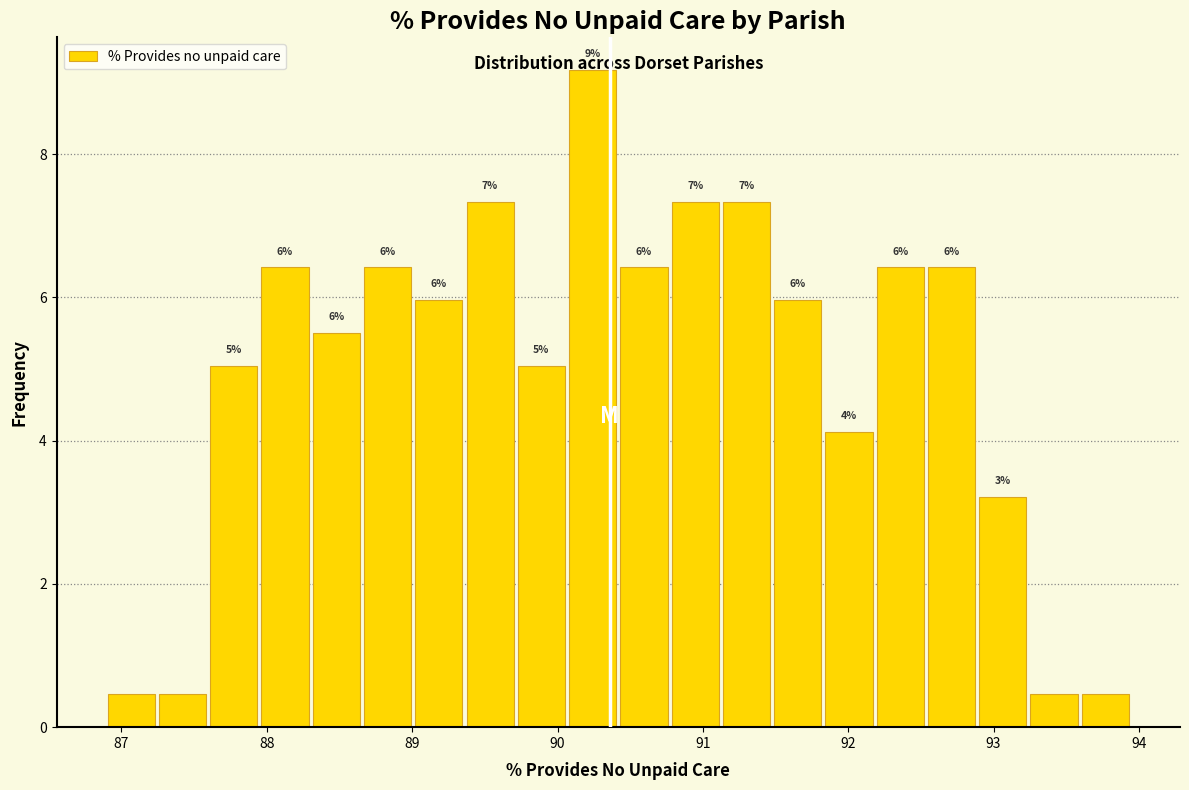

Around what value on the x-axis is the tallest bar? Give the approximate position of its centre, as read against the axis.

90.2